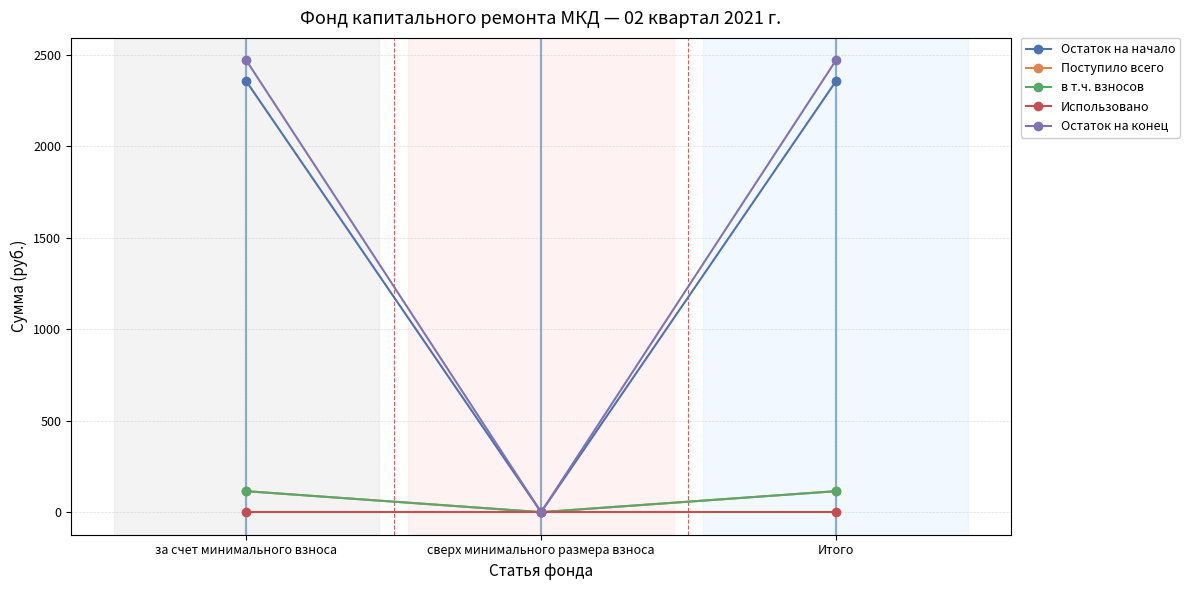

Is this an area chart (filled region under the line)?

No